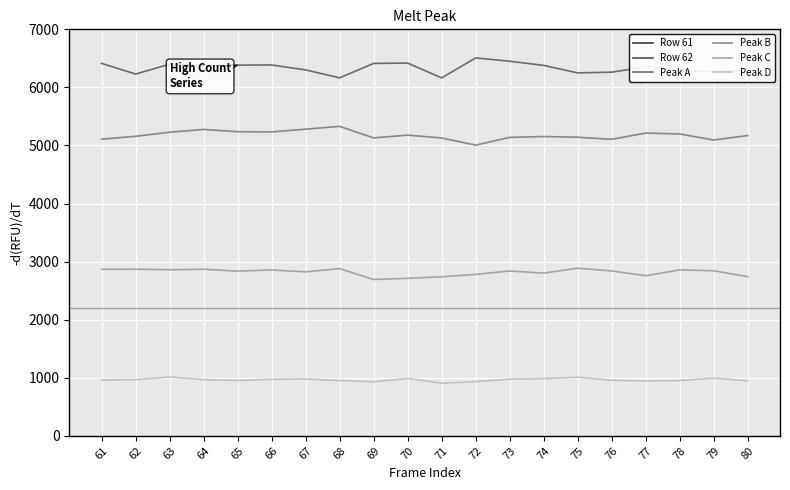

List the series in order of their peak value, highest first.

Row 62, Row 61, Peak A, Peak B, Peak C, Peak D